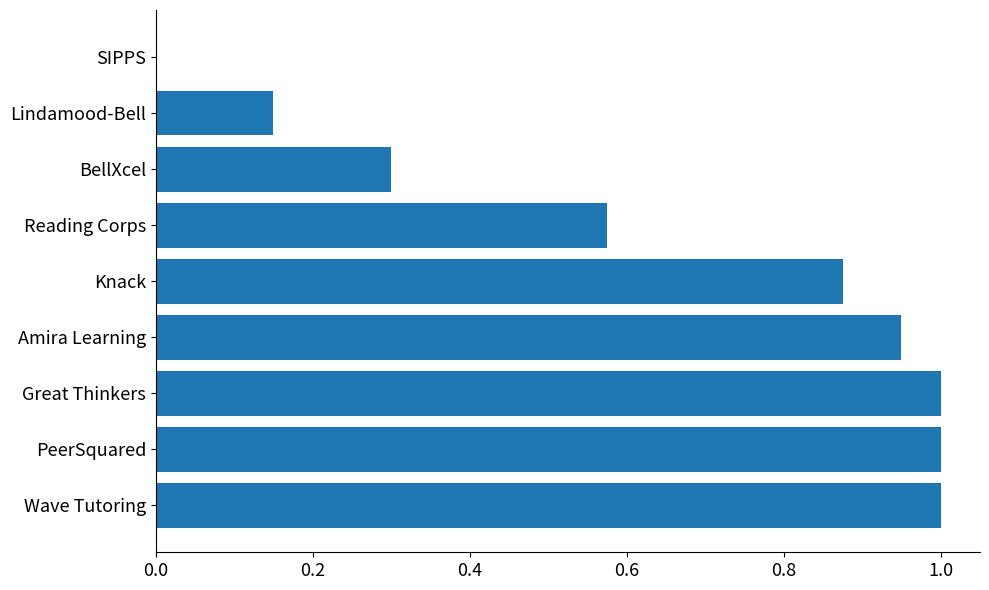

What is the approximate value at Wave Tutoring?

1.0